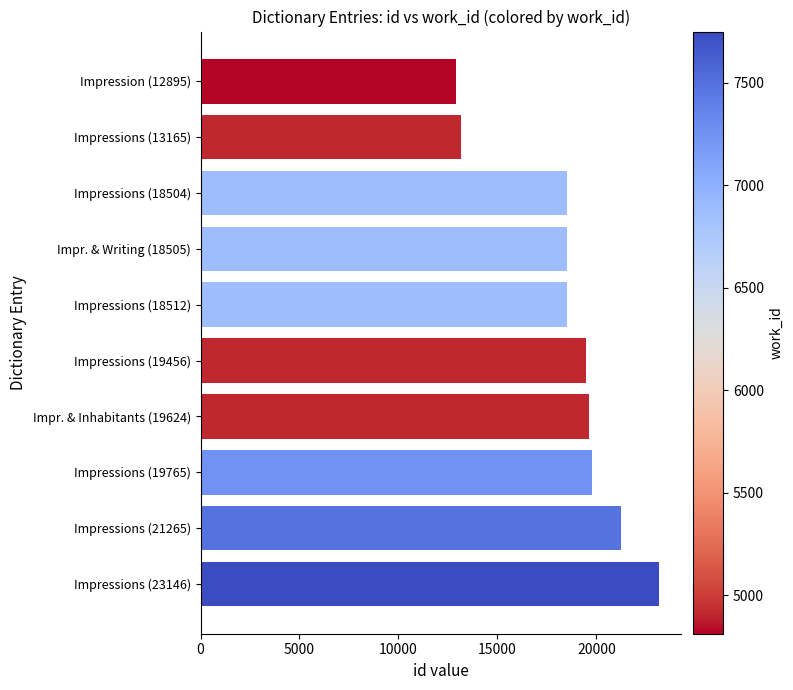

Count the number of categories in the chart.

10